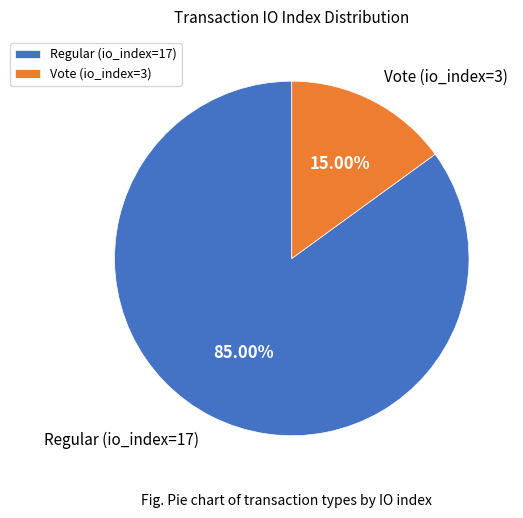

Count the number of slices in the pie.

2